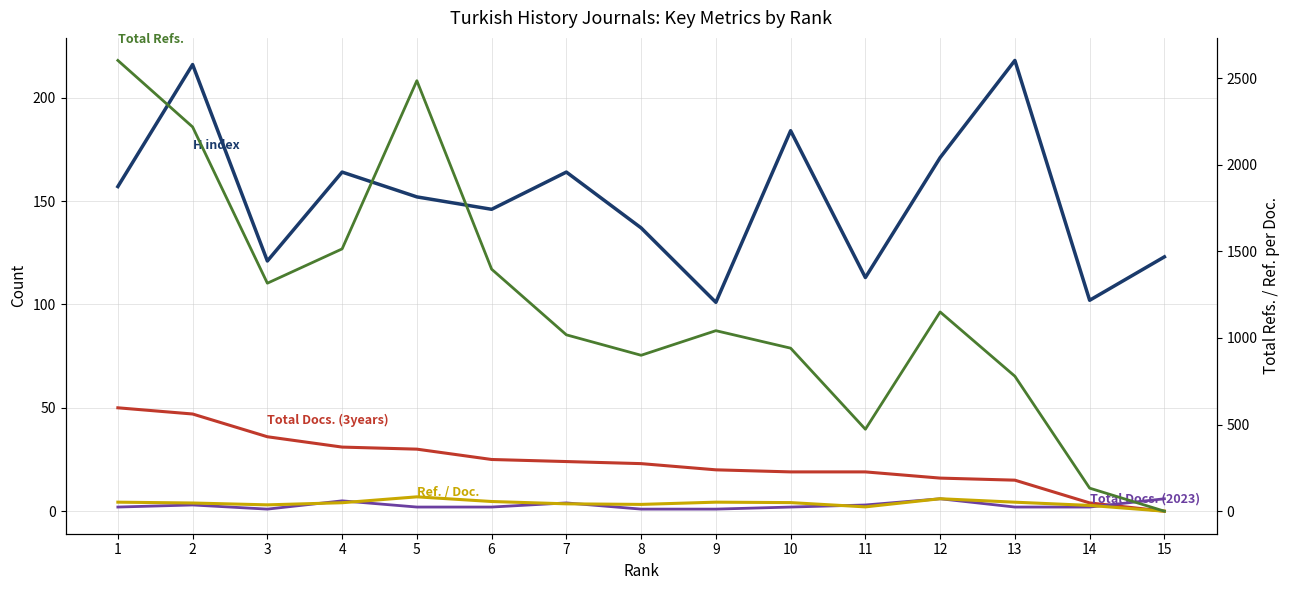

What is the difference between the Total Docs. (3years) values at 8 and 7?

1.0